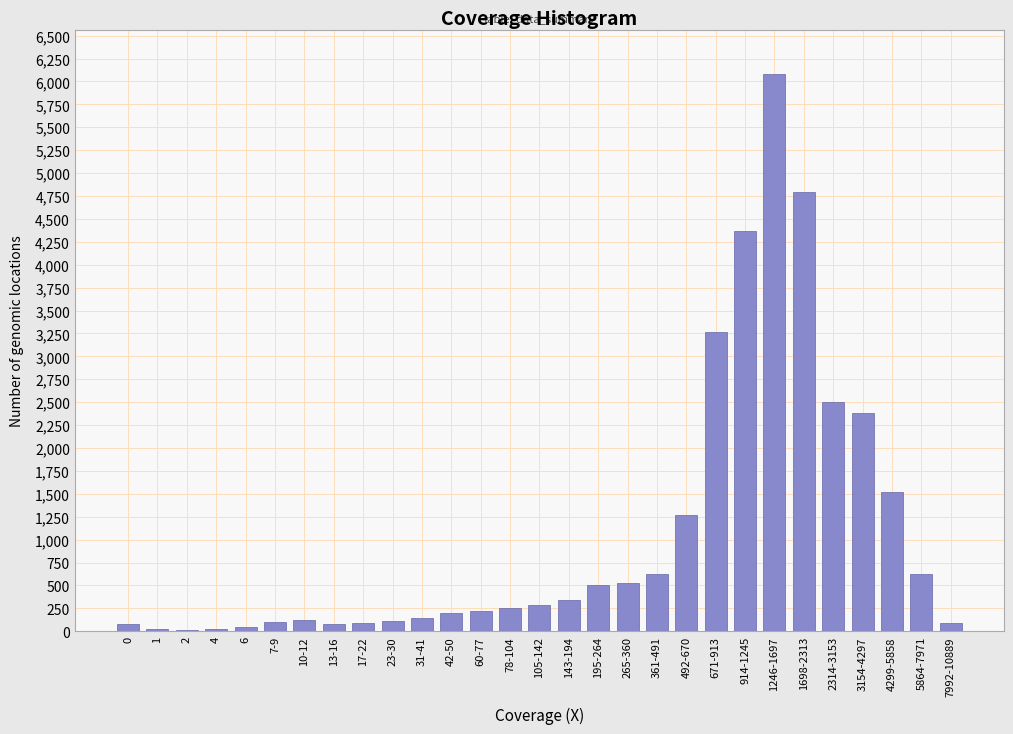

What is the sum of all values?

30680